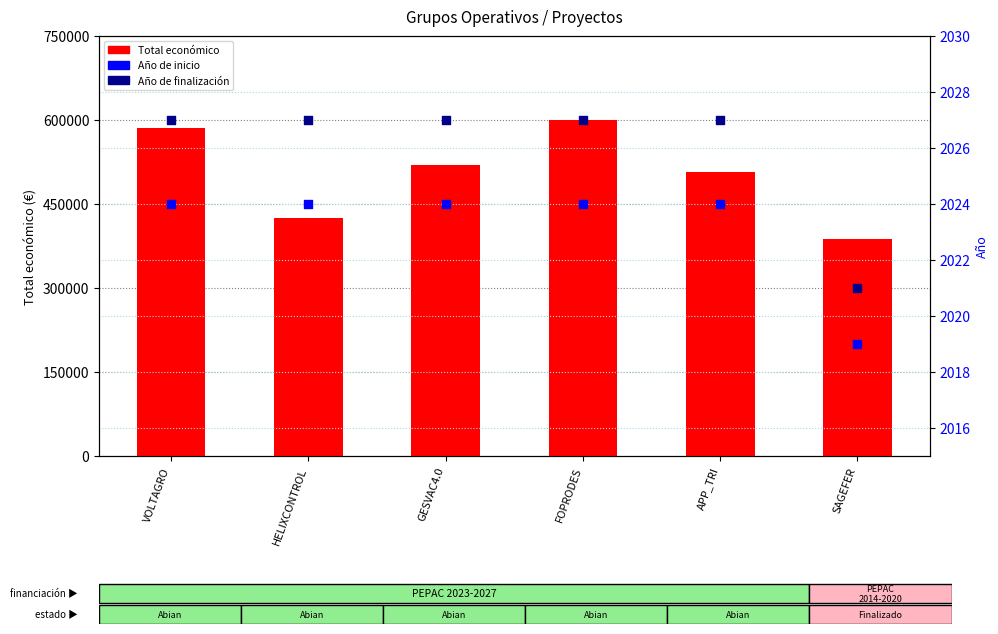

Is the value of Total económico at VOLTAGRO greater than the value of Año de inicio at HELIXCONTROL?

Yes